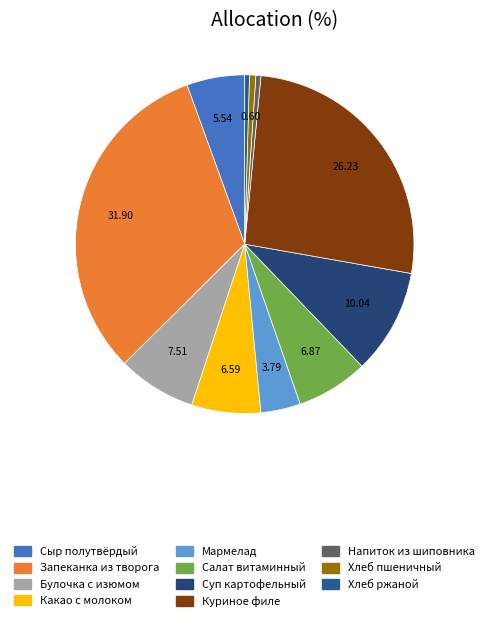

To the nearest percent, what is the average slice percentage?

9%